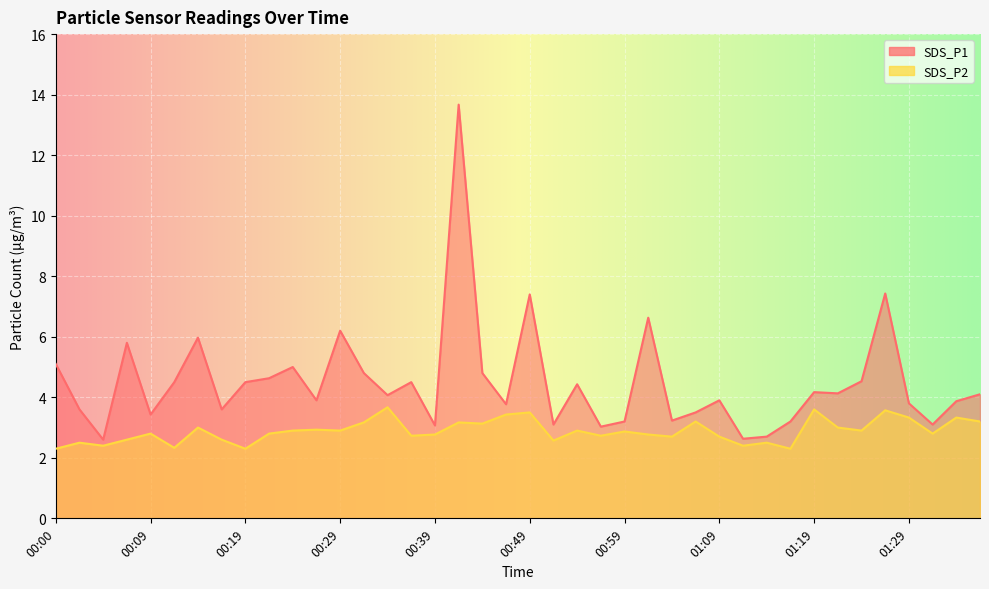

True or false: SDS_P2 has more than 1 interior local peaks.

True